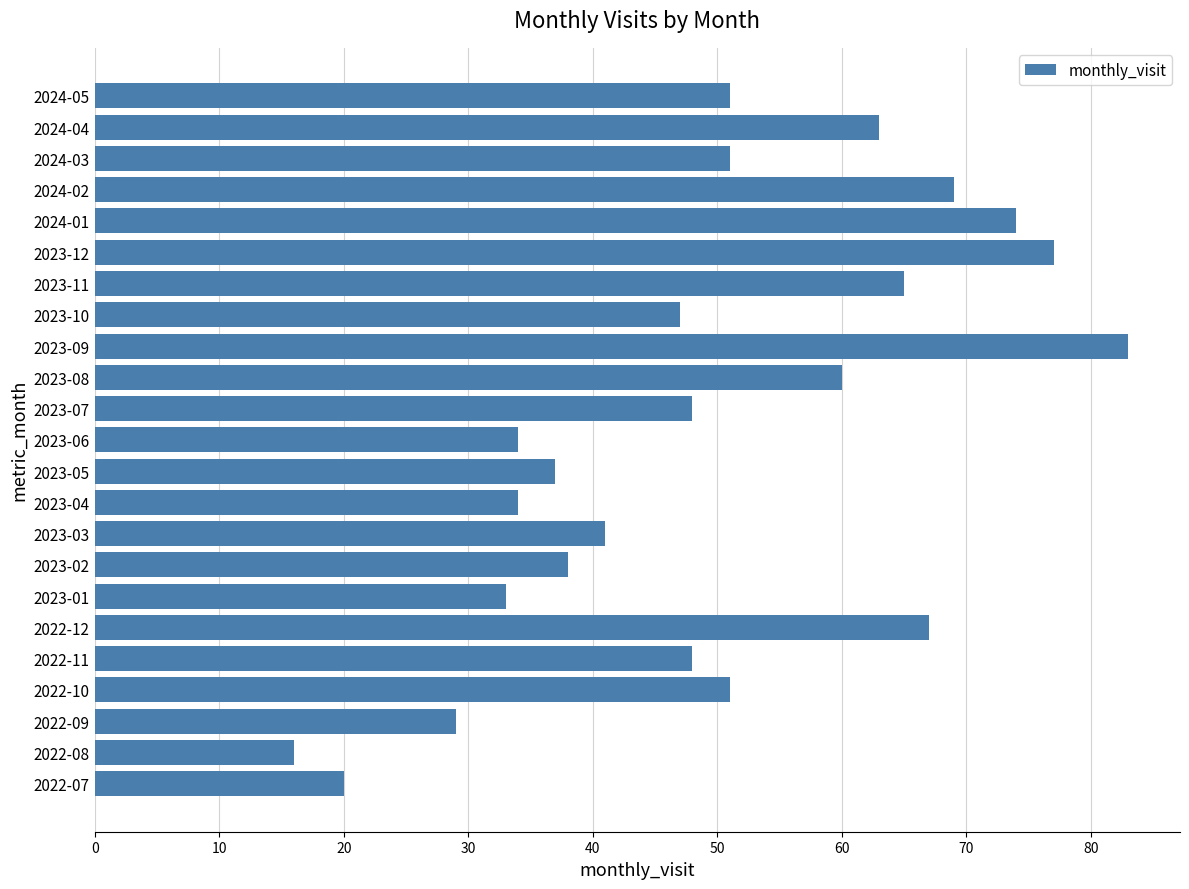

What is the change in value from 2022-08 to 2023-07?

+32